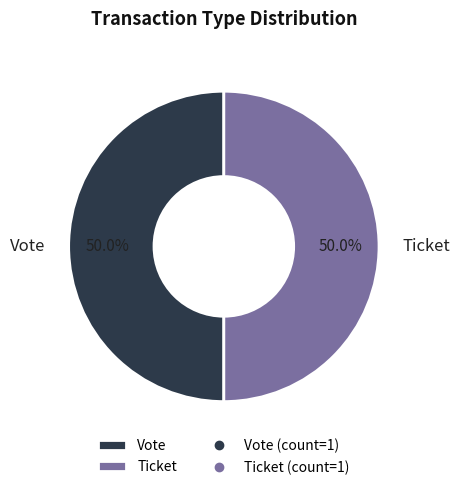

How many segments does this pie chart have?

2